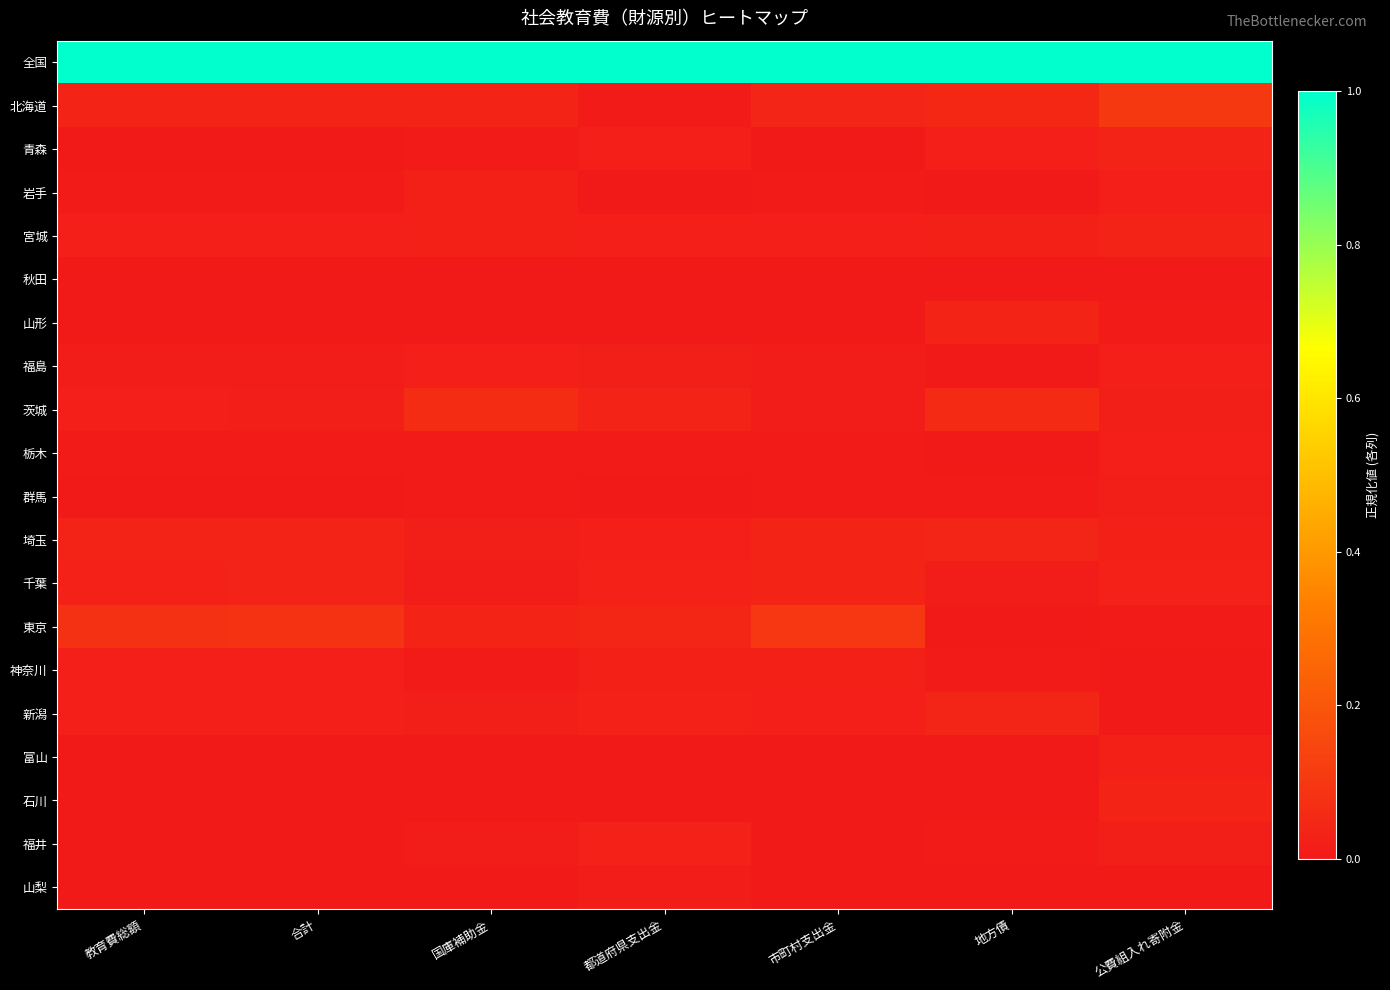

Reading left to right, extract all data points from this chart.

全国: 教育費総額=1.0	合計=1.0	国庫補助金=1.0	都道府県支出金=1.0	市町村支出金=1.0	地方債=1.0	公費組入れ寄附金=1.0
北海道: 教育費総額=0.0	合計=0.0	国庫補助金=0.0	都道府県支出金=0.0	市町村支出金=0.0	地方債=0.0	公費組入れ寄附金=0.1
青森: 教育費総額=0.0	合計=0.0	国庫補助金=0.0	都道府県支出金=0.0	市町村支出金=0.0	地方債=0.0	公費組入れ寄附金=0.0
岩手: 教育費総額=0.0	合計=0.0	国庫補助金=0.0	都道府県支出金=0.0	市町村支出金=0.0	地方債=0.0	公費組入れ寄附金=0.0
宮城: 教育費総額=0.0	合計=0.0	国庫補助金=0.0	都道府県支出金=0.0	市町村支出金=0.0	地方債=0.0	公費組入れ寄附金=0.0
秋田: 教育費総額=0.0	合計=0.0	国庫補助金=0.0	都道府県支出金=0.0	市町村支出金=0.0	地方債=0.0	公費組入れ寄附金=0.0
山形: 教育費総額=0.0	合計=0.0	国庫補助金=0.0	都道府県支出金=0.0	市町村支出金=0.0	地方債=0.0	公費組入れ寄附金=0.0
福島: 教育費総額=0.0	合計=0.0	国庫補助金=0.0	都道府県支出金=0.0	市町村支出金=0.0	地方債=0.0	公費組入れ寄附金=0.0
茨城: 教育費総額=0.0	合計=0.0	国庫補助金=0.1	都道府県支出金=0.0	市町村支出金=0.0	地方債=0.1	公費組入れ寄附金=0.0
栃木: 教育費総額=0.0	合計=0.0	国庫補助金=0.0	都道府県支出金=0.0	市町村支出金=0.0	地方債=0.0	公費組入れ寄附金=0.0
群馬: 教育費総額=0.0	合計=0.0	国庫補助金=0.0	都道府県支出金=0.0	市町村支出金=0.0	地方債=0.0	公費組入れ寄附金=0.0
埼玉: 教育費総額=0.0	合計=0.0	国庫補助金=0.0	都道府県支出金=0.0	市町村支出金=0.0	地方債=0.0	公費組入れ寄附金=0.0
千葉: 教育費総額=0.0	合計=0.0	国庫補助金=0.0	都道府県支出金=0.0	市町村支出金=0.0	地方債=0.0	公費組入れ寄附金=0.0
東京: 教育費総額=0.1	合計=0.1	国庫補助金=0.0	都道府県支出金=0.0	市町村支出金=0.1	地方債=0.0	公費組入れ寄附金=0.0
神奈川: 教育費総額=0.0	合計=0.0	国庫補助金=0.0	都道府県支出金=0.0	市町村支出金=0.0	地方債=0.0	公費組入れ寄附金=0.0
新潟: 教育費総額=0.0	合計=0.0	国庫補助金=0.0	都道府県支出金=0.0	市町村支出金=0.0	地方債=0.0	公費組入れ寄附金=0.0
富山: 教育費総額=0.0	合計=0.0	国庫補助金=0.0	都道府県支出金=0.0	市町村支出金=0.0	地方債=0.0	公費組入れ寄附金=0.0
石川: 教育費総額=0.0	合計=0.0	国庫補助金=0.0	都道府県支出金=0.0	市町村支出金=0.0	地方債=0.0	公費組入れ寄附金=0.0
福井: 教育費総額=0.0	合計=0.0	国庫補助金=0.0	都道府県支出金=0.0	市町村支出金=0.0	地方債=0.0	公費組入れ寄附金=0.0
山梨: 教育費総額=0.0	合計=0.0	国庫補助金=0.0	都道府県支出金=0.0	市町村支出金=0.0	地方債=0.0	公費組入れ寄附金=0.0